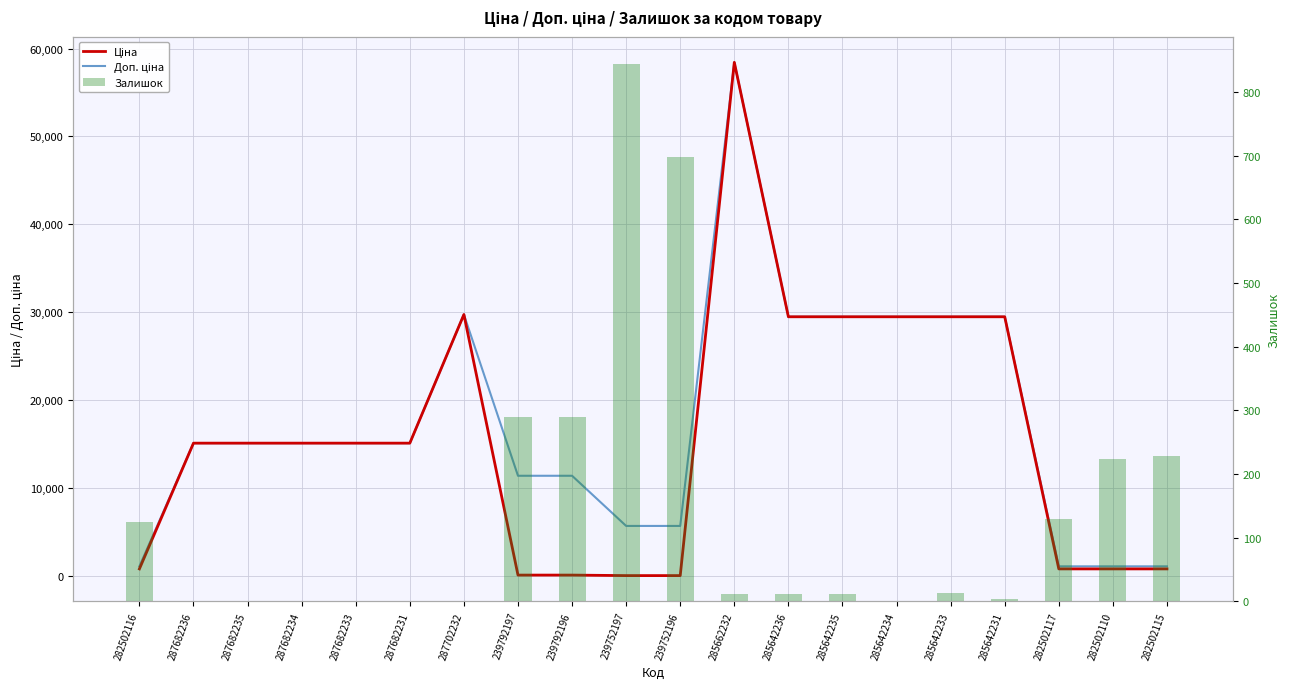

What is the label of the 19th bar from the right?

287682236